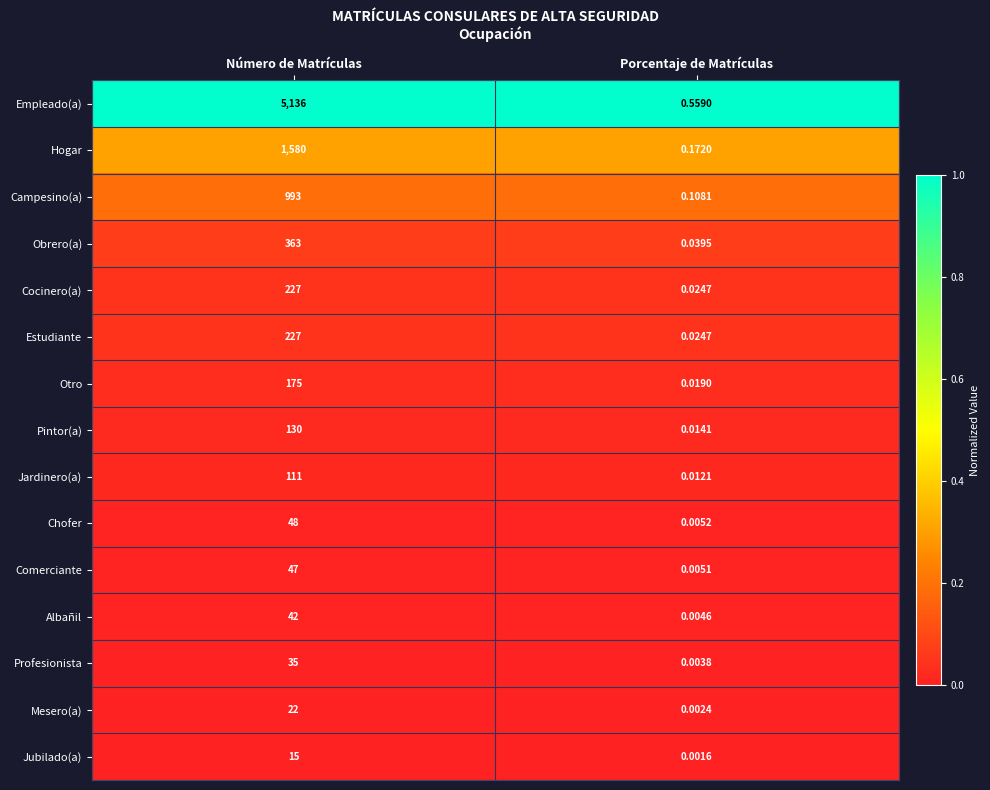

At which label is Comerciante closest to 23?

Porcentaje de Matrículas